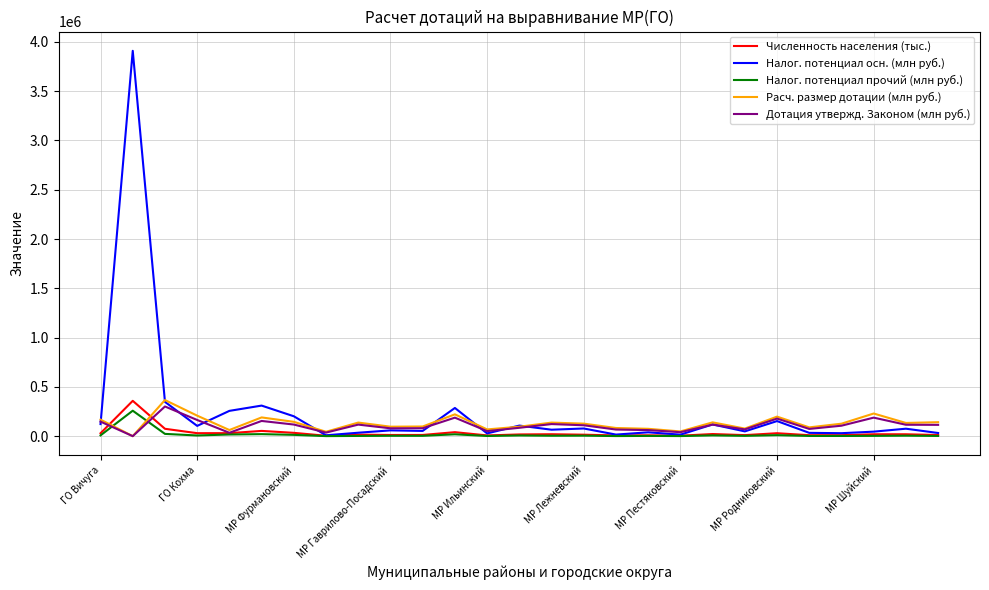

Which series ends up on top after the final intersection of Налог. потенциал прочий (млн руб.) and Расч. размер дотации (млн руб.)?

Расч. размер дотации (млн руб.)